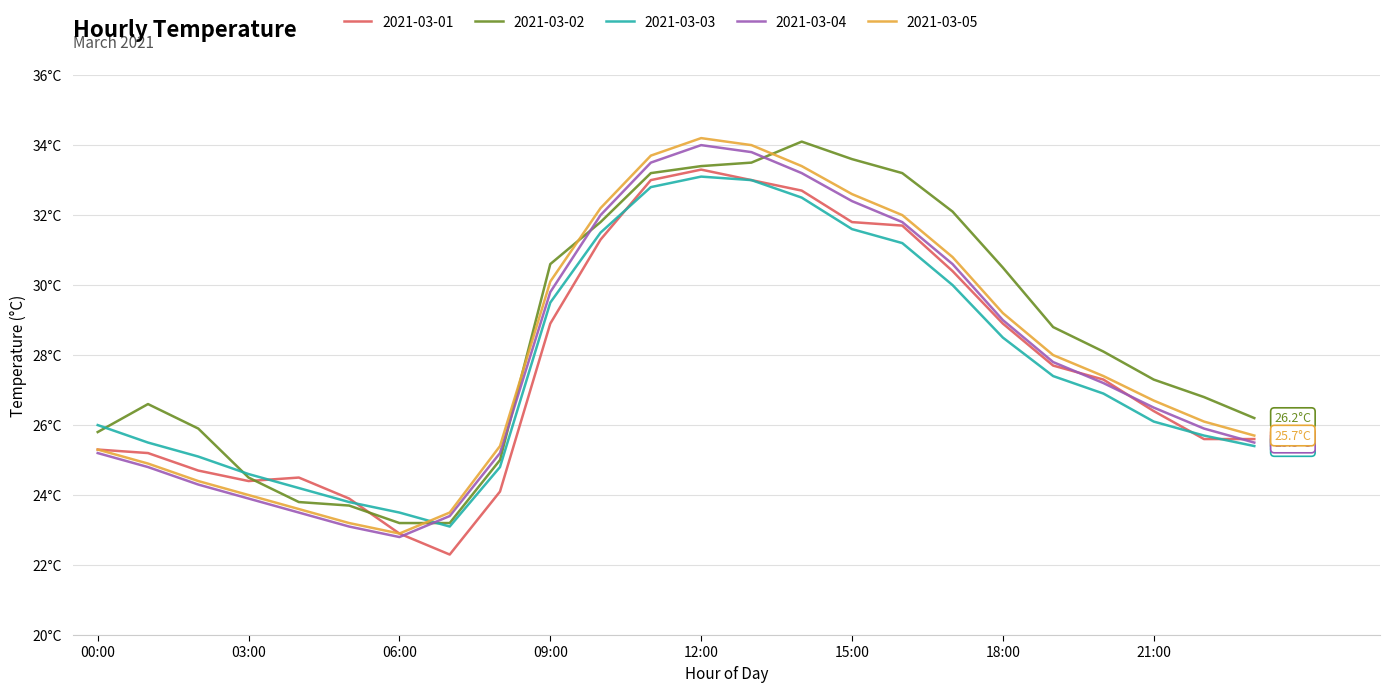

What are all the series names shown in the legend?

2021-03-01, 2021-03-02, 2021-03-03, 2021-03-04, 2021-03-05